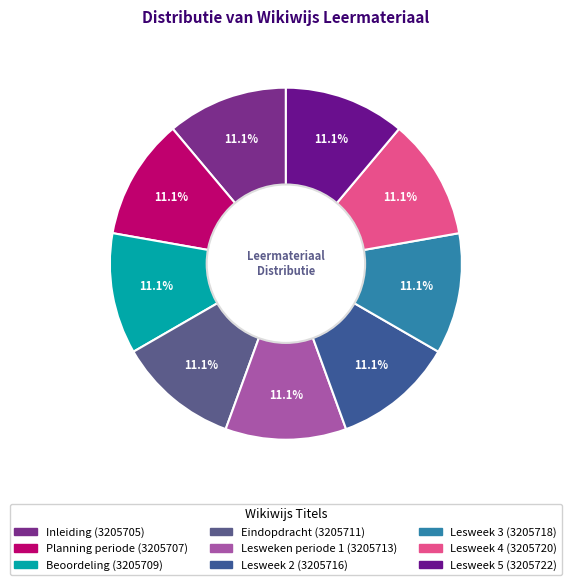

Is it true that Lesweken periode 1 is 22% of the pie?

False